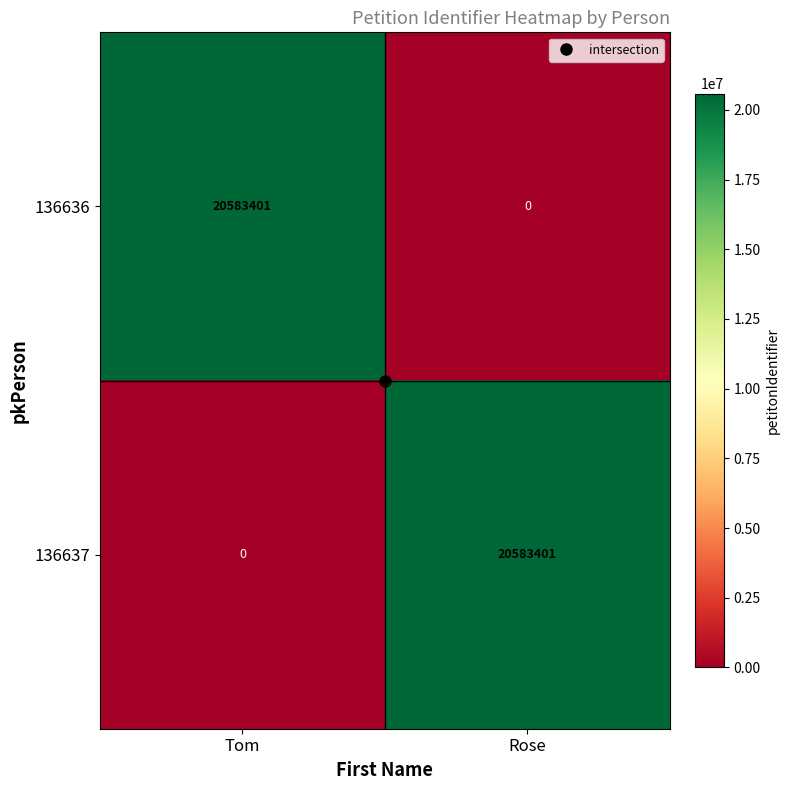

How many series are shown in this chart?

2